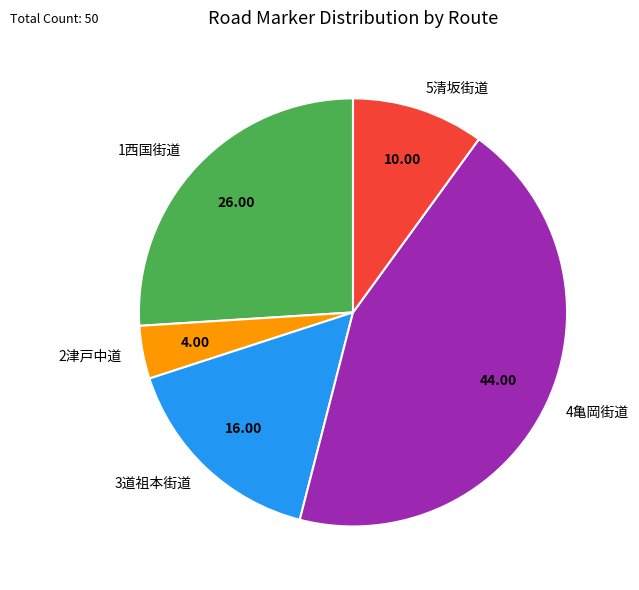

Which has a higher value, 1西国街道 or 4亀岡街道?

4亀岡街道